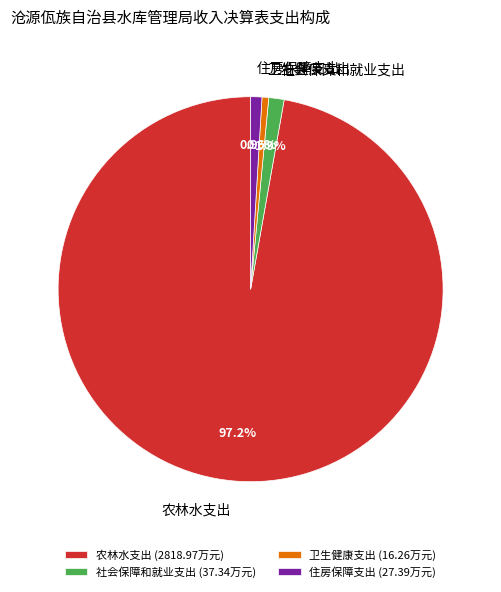

To the nearest percent, what is the combined percentage of 住房保障支出 and 社会保障和就业支出?

2%